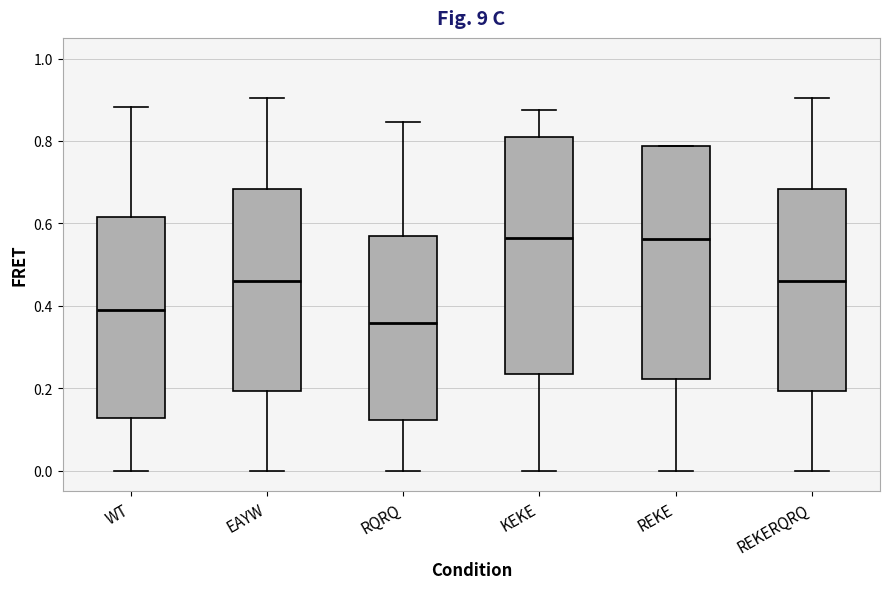

Which box has the lowest median line?

RQRQ